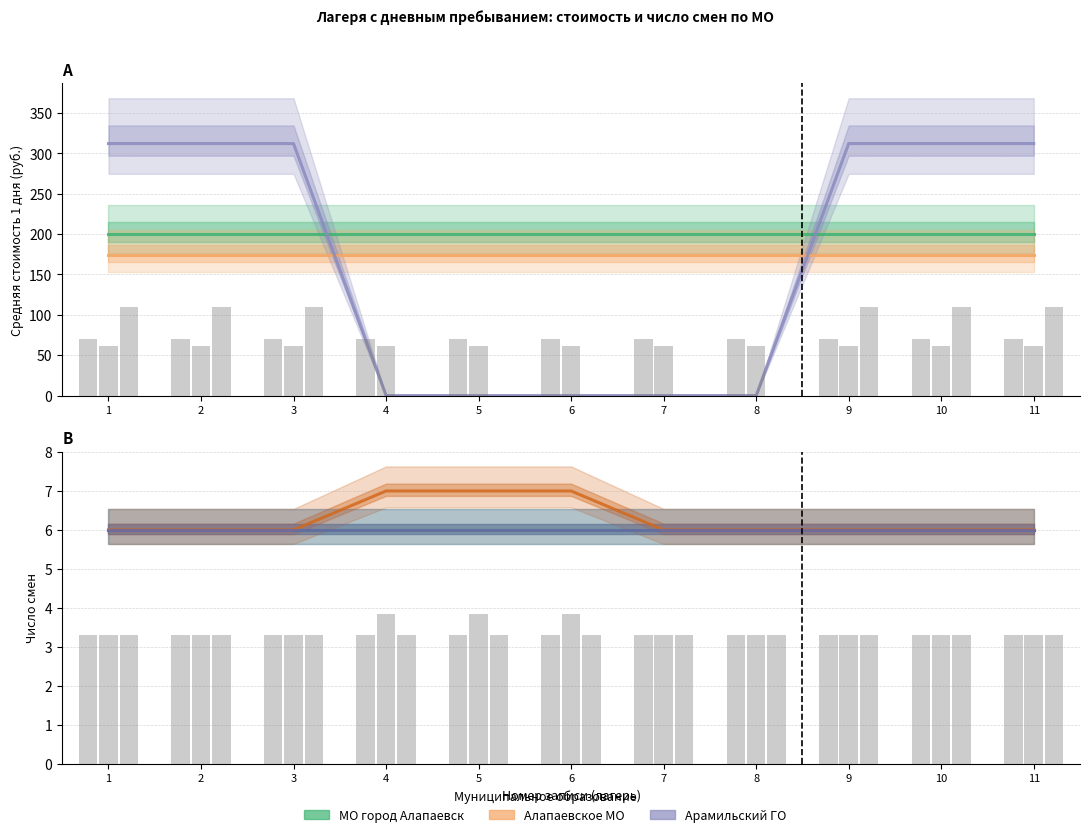

Are the bars horizontal?

No